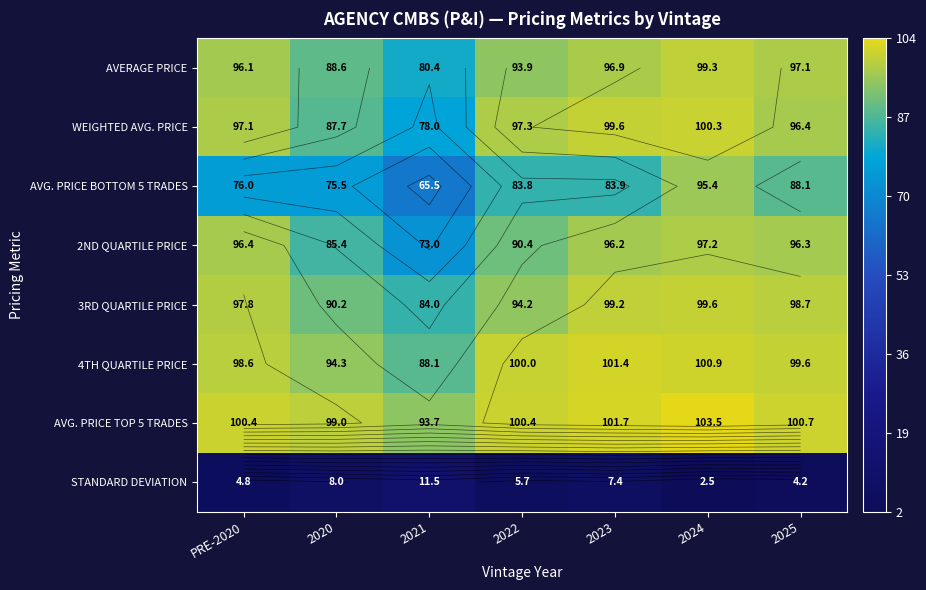

Where is AVERAGE PRICE nearest to the value 89?

2020